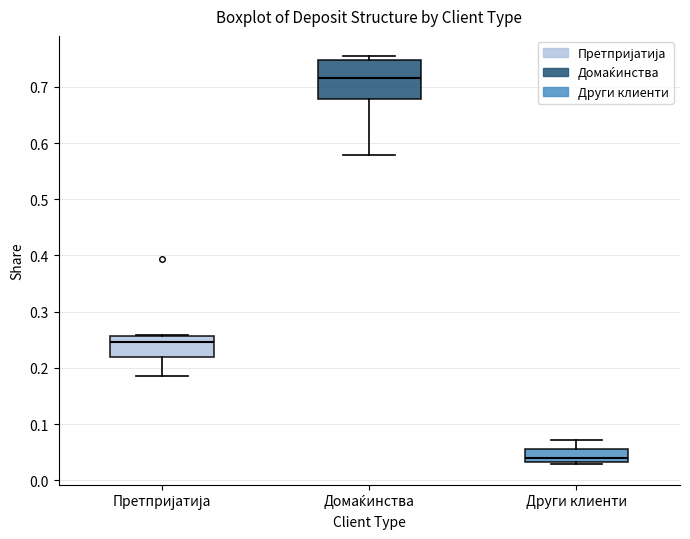

Reading left to right, read every box against the y-axis: the position of its median line, the range the box covers, and the ends of its whiskers. The values are not printed on the chart, so give them approximately, as read against the axis.

Претпријатија: median 0.25, box 0.22 to 0.26, whiskers 0.19 to 0.26
Домаќинства: median 0.72, box 0.68 to 0.75, whiskers 0.58 to 0.75 (just above the box's upper edge)
Други клиенти: median 0.04, box 0.03 to 0.06, whiskers 0.03 (just below the box's lower edge) to 0.07